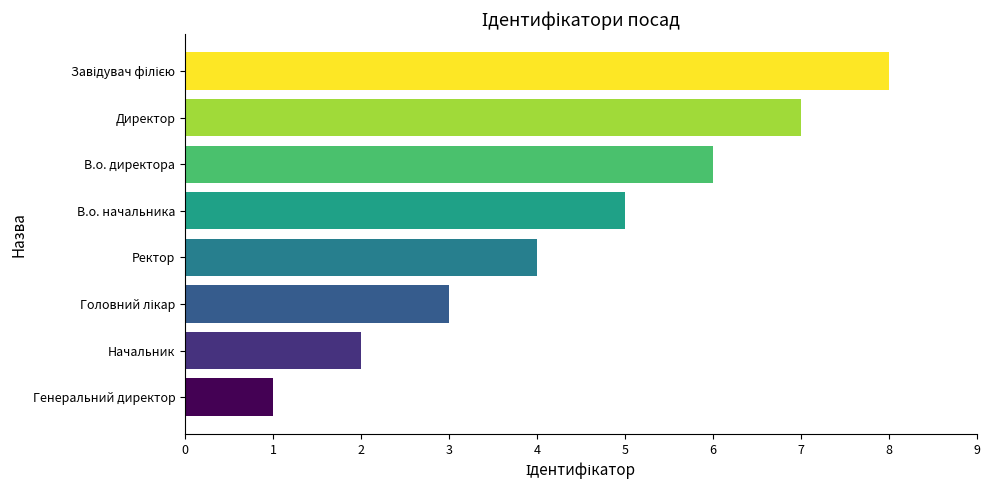

What is the difference between the maximum and minimum values?

7